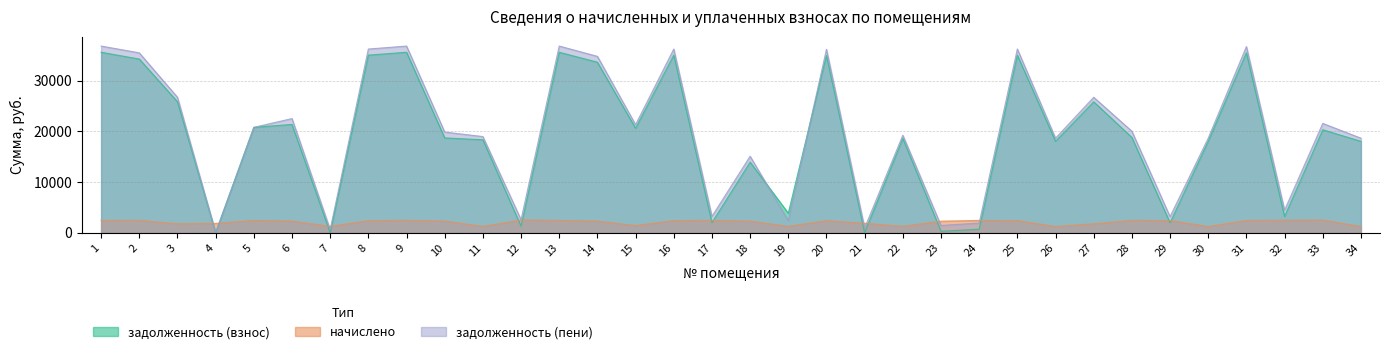

What is the lowest value of the начислено series?

1239.7